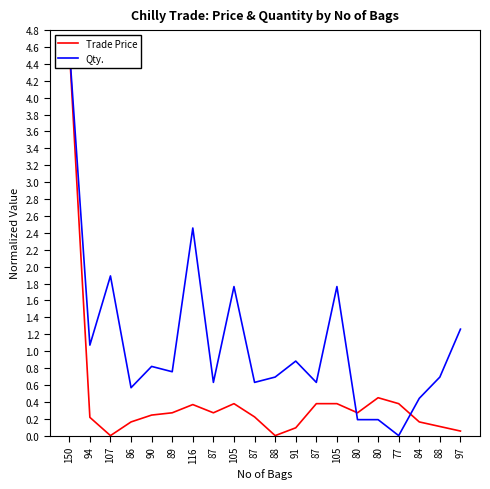

What is the label of the 20th point from the left?

97